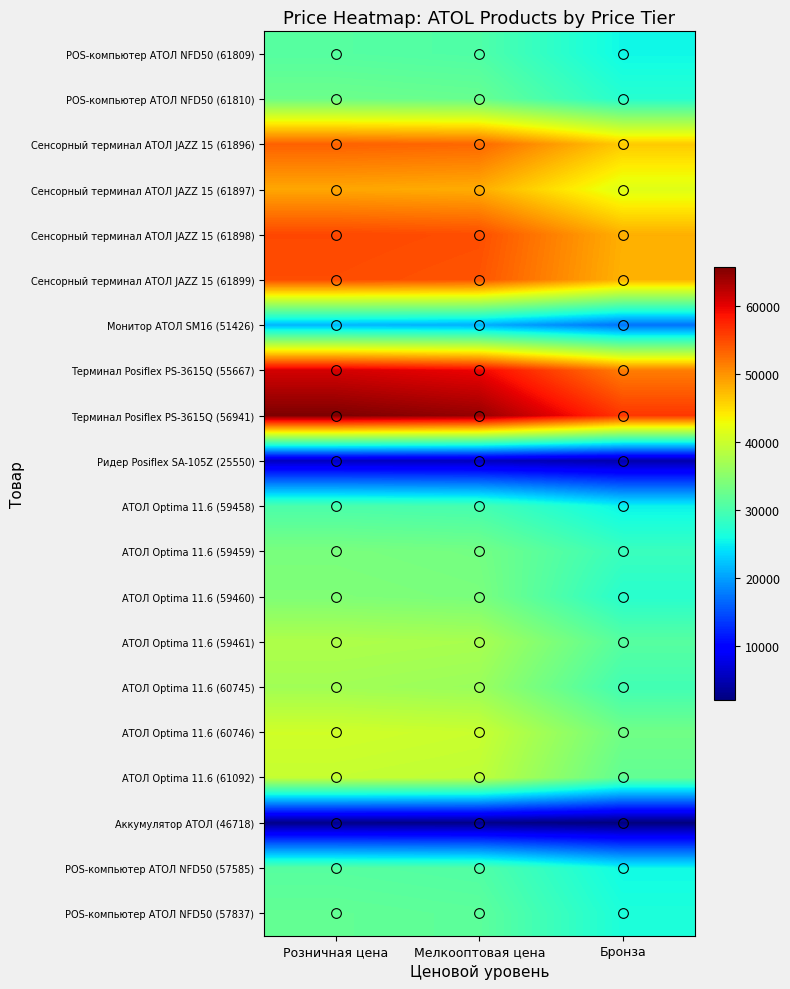

At how many categories does at least one series exceed 39754?

3